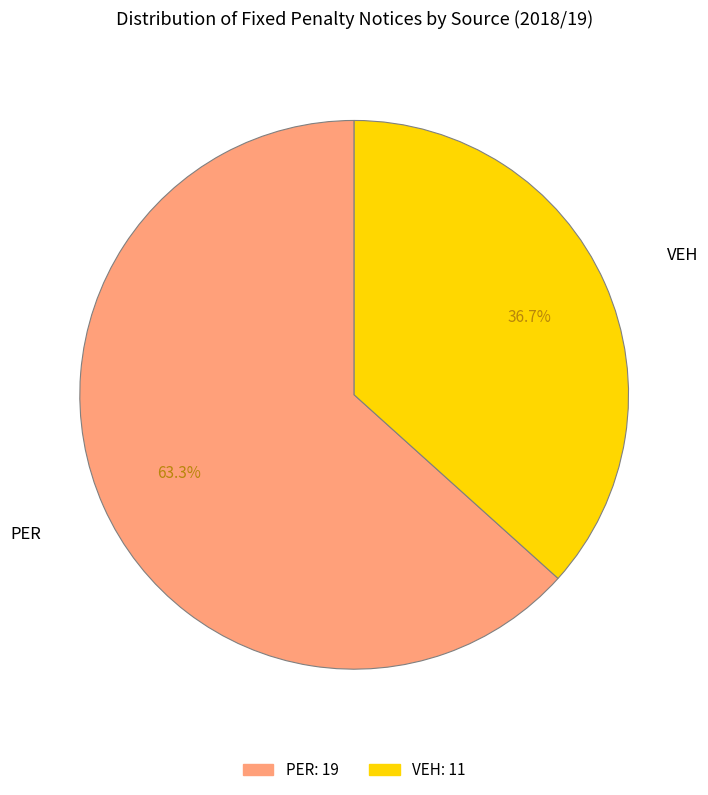

Approximately how many times larger is the value at VEH compared to PER?

0.6